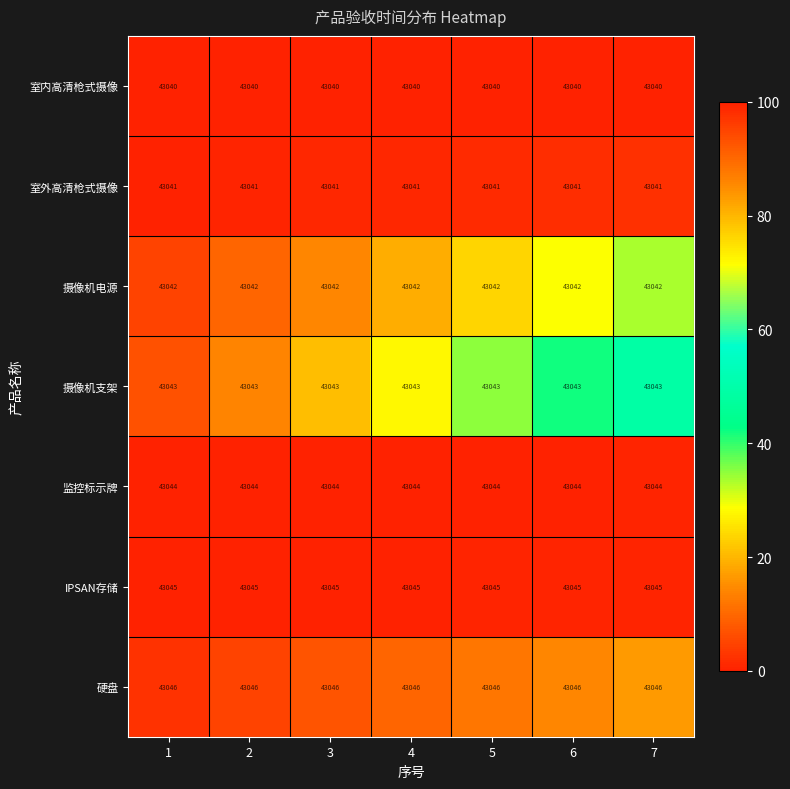

What is the difference between the highest and lowest values at 3?

6